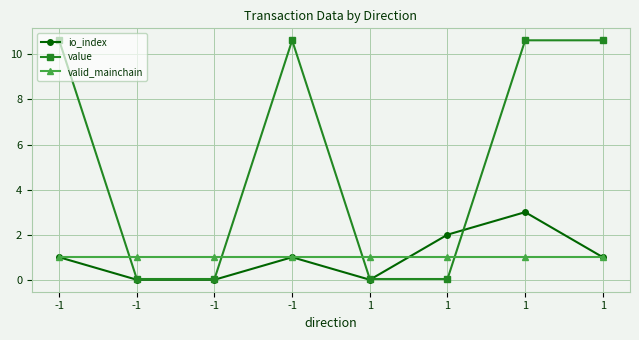

How many data points does each series have?

8